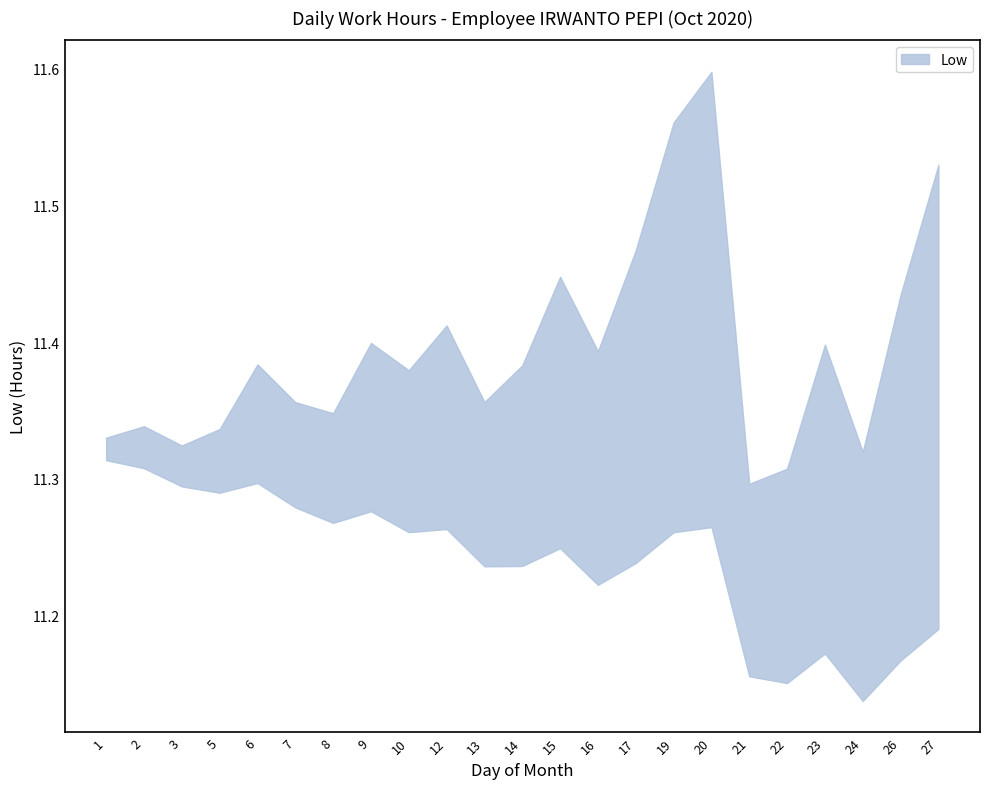

Reading right to left, extract all data points from this chart.

27=11.4	26=11.3	24=11.2	23=11.3	22=11.2	21=11.2	20=11.5	19=11.4	17=11.4	16=11.3	15=11.4	14=11.3	13=11.3	12=11.4	10=11.3	9=11.4	8=11.3	7=11.3	6=11.4	5=11.3	3=11.2	2=11.3	1=11.3